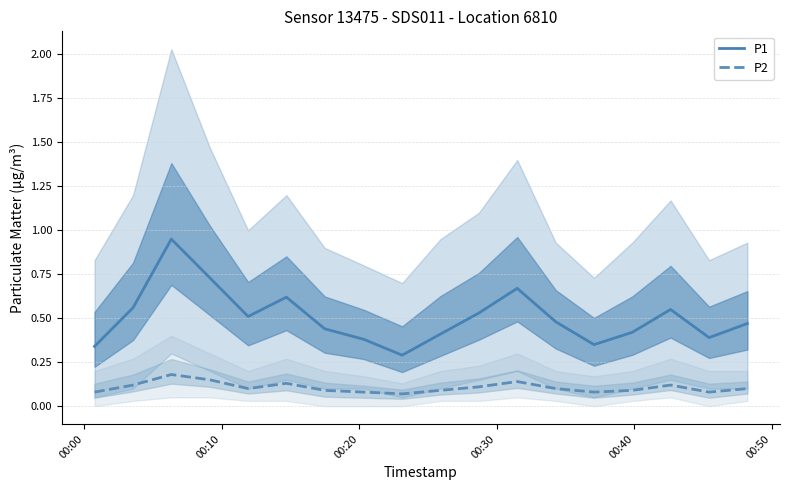

What is the value of the P2 point at the 18th from the left?

0.1